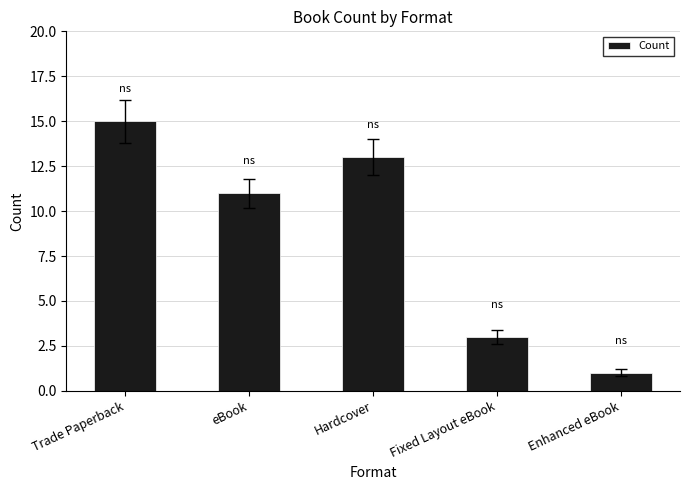

What is the value of the 4th bar from the left?

3